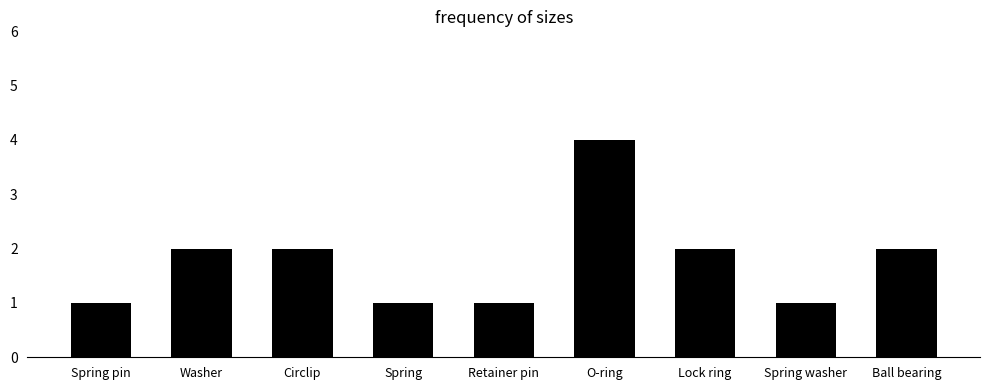

Count the number of data series in this chart.

1